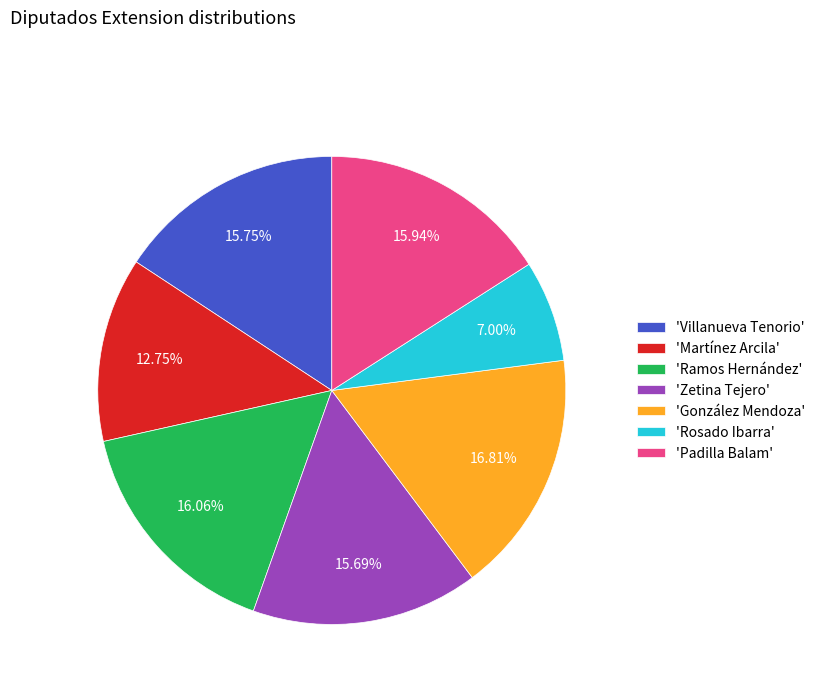

Is the sum of 'González Mendoza' and 'Martínez Arcila' greater than half?

No